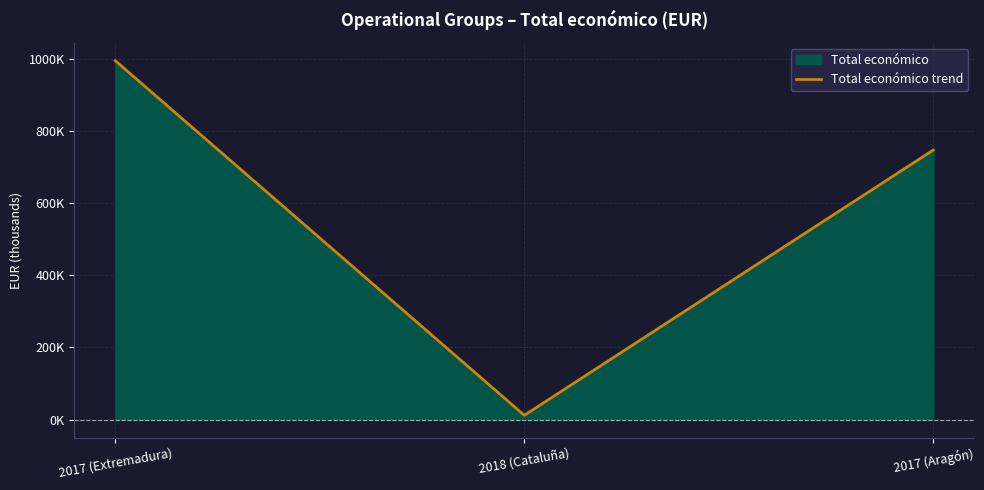

What is the value of the 3rd point from the left?

746667